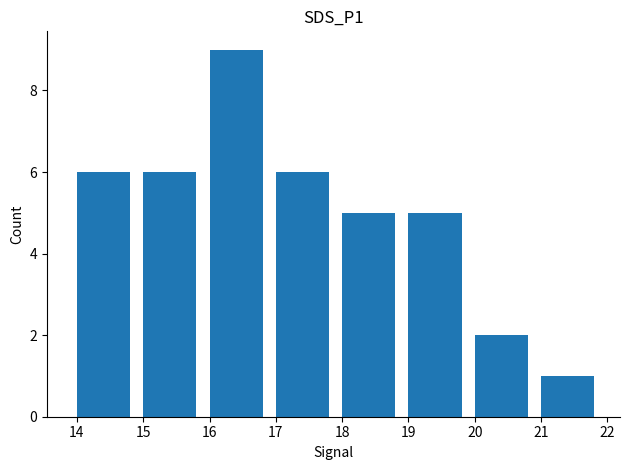

What is the value of the 3rd bar from the left?

9